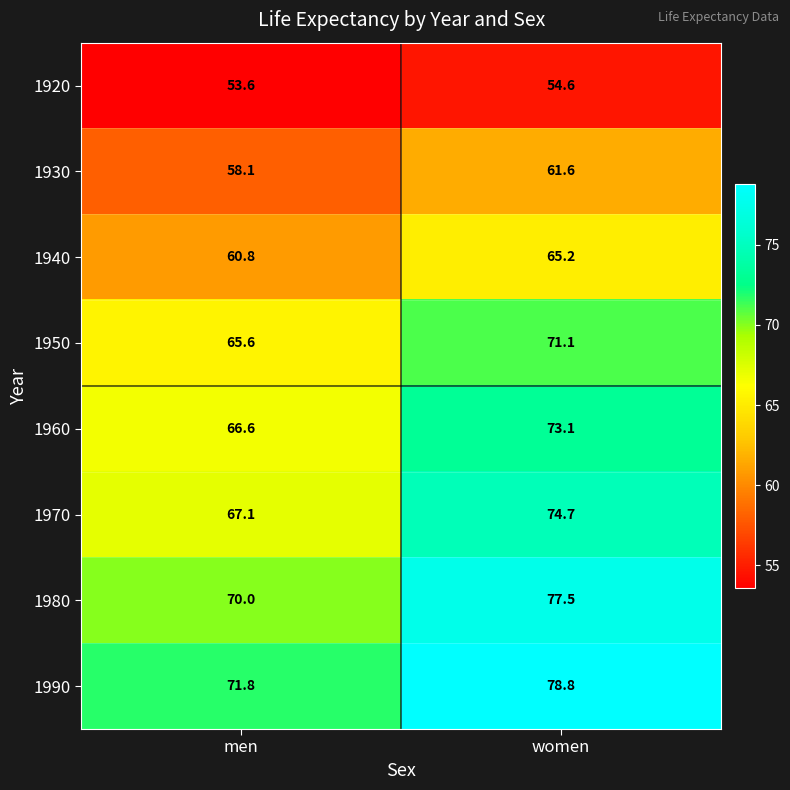

What is the difference between the 1990 values at women and men?

7.0